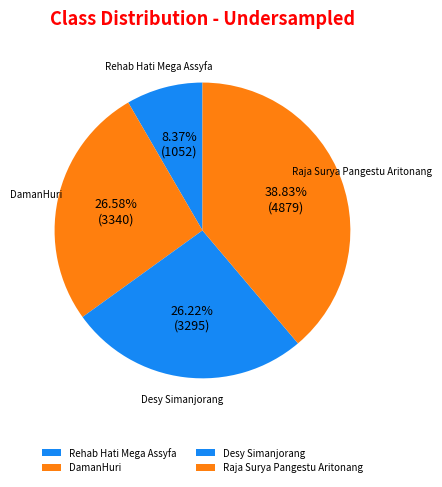

Is there any slice that represents more than half of the pie?

No